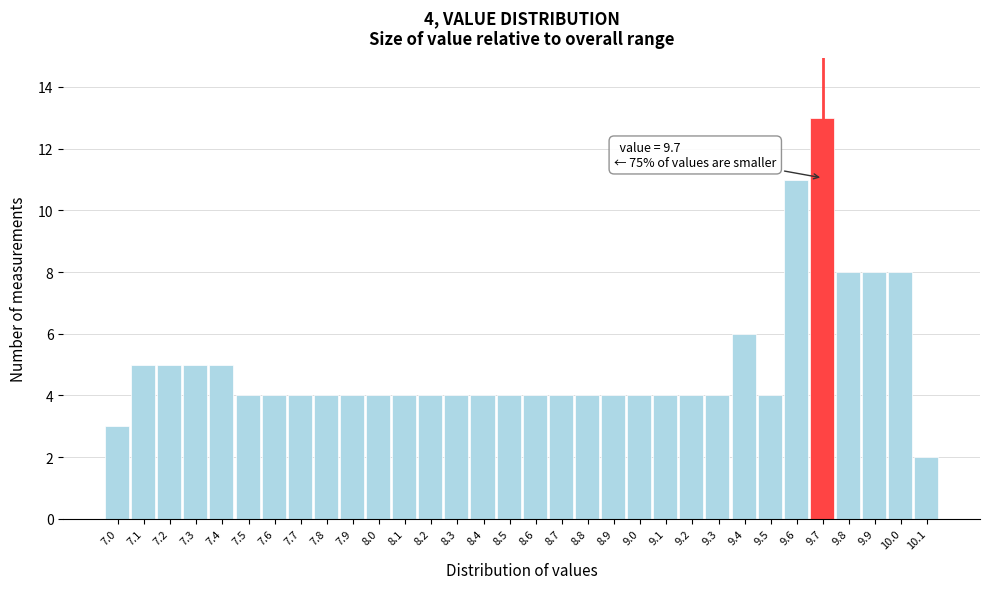

Over which range of the x-axis is the bar tallest?

9.65 to 9.75